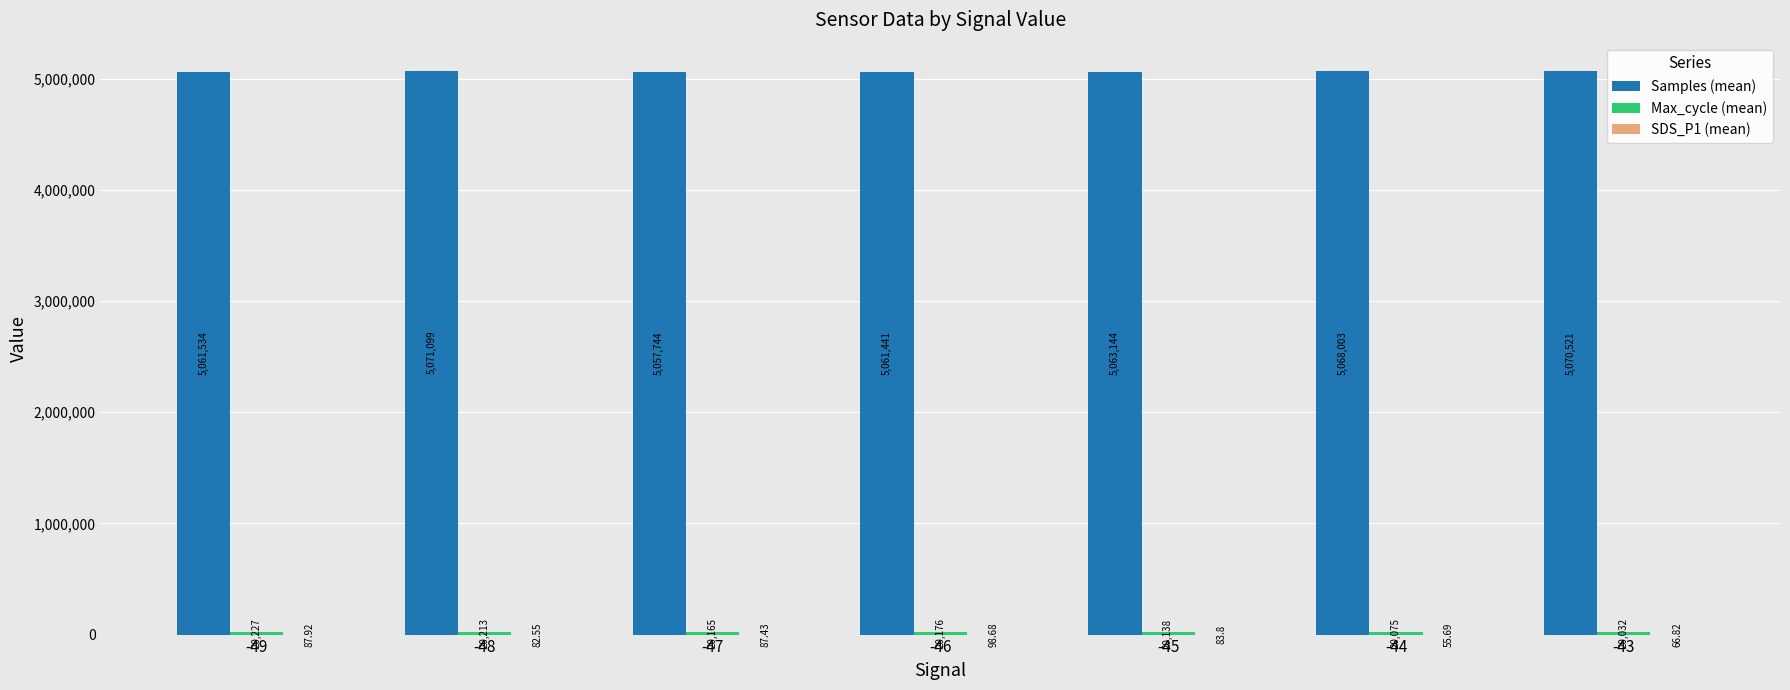

At which category is the sum across all series the highest?

-48